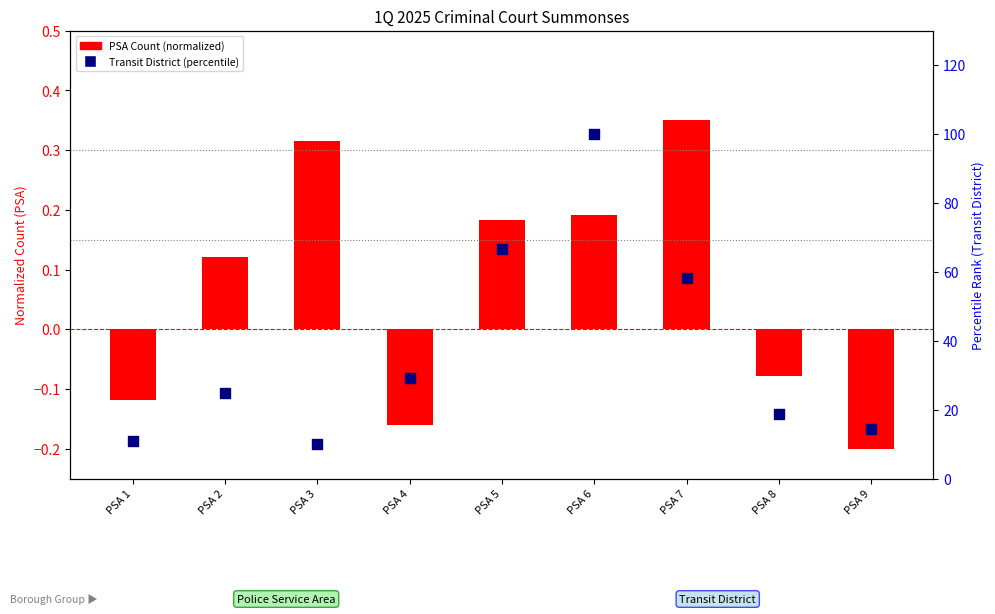

Which series contains the highest Y value?

Transit District (percentile)